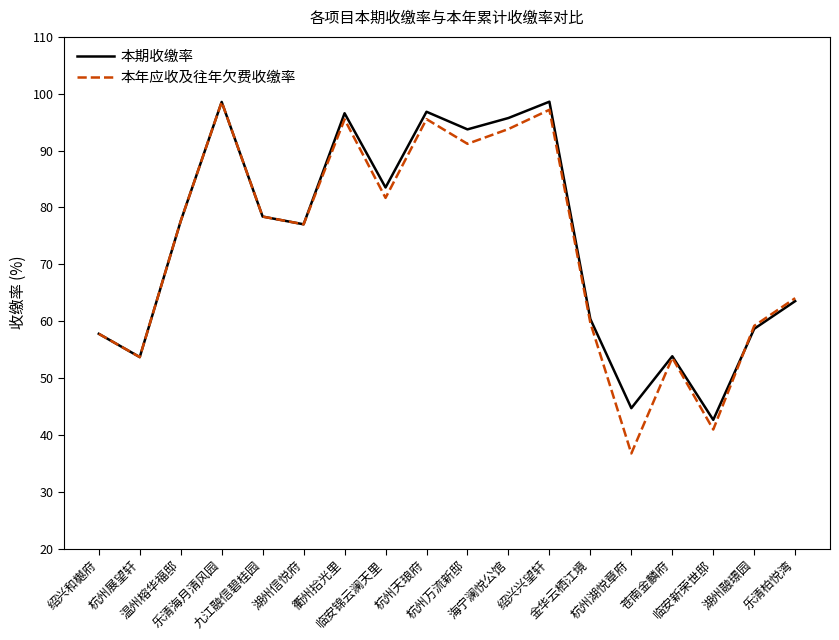

At how many categories does at least one series exceed 91?

6